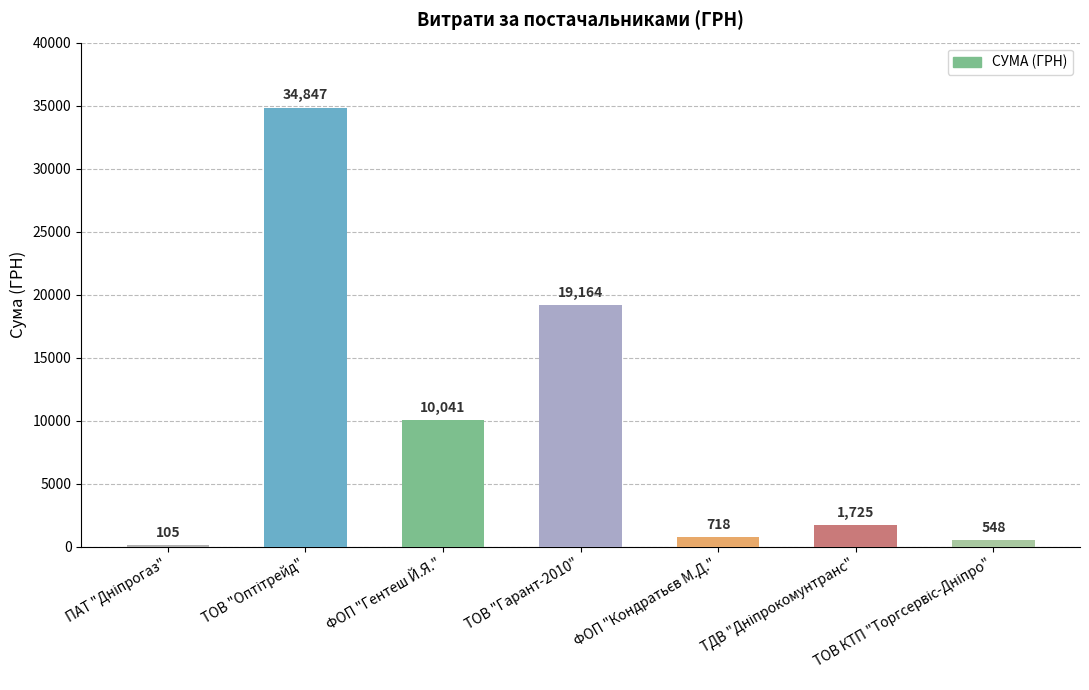

Are the bars horizontal?

No